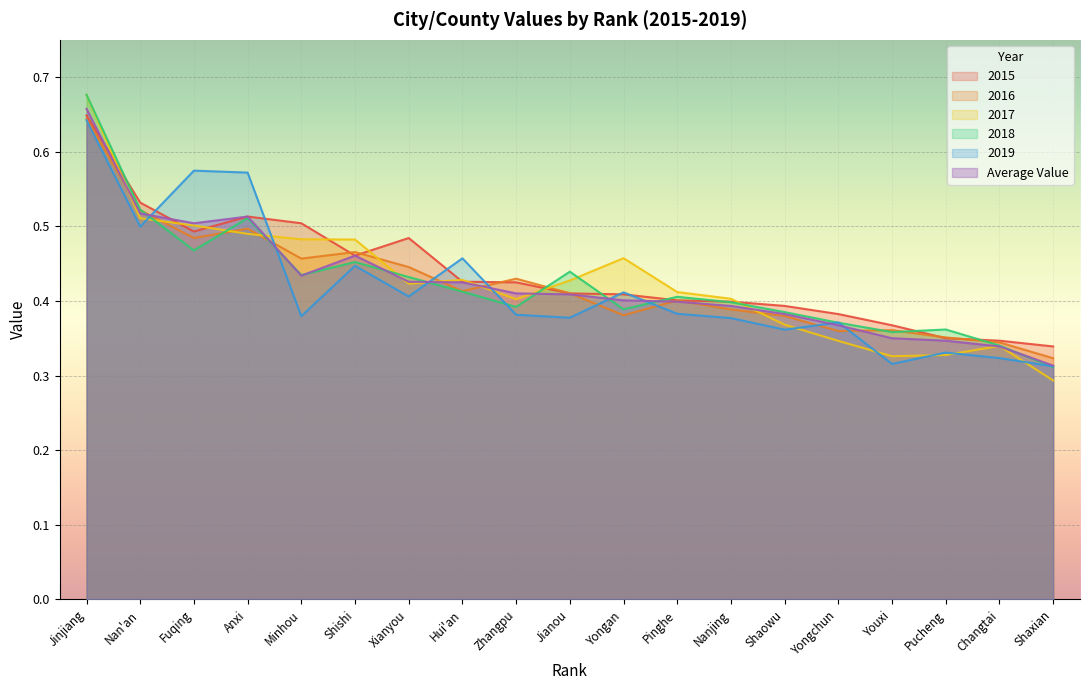

At which category is the sum across all series the highest?

Jinjiang